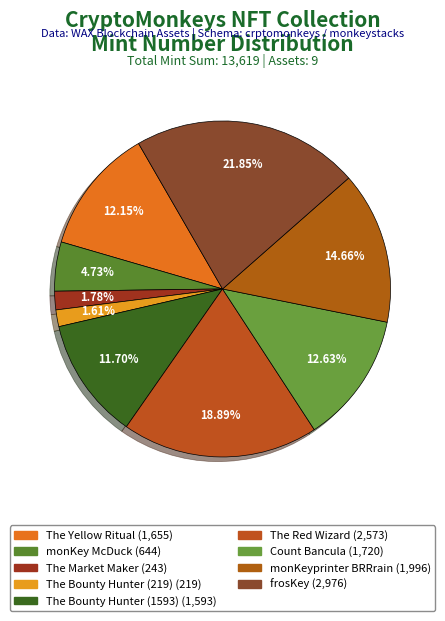

To the nearest percent, what is the average slice percentage?

11%